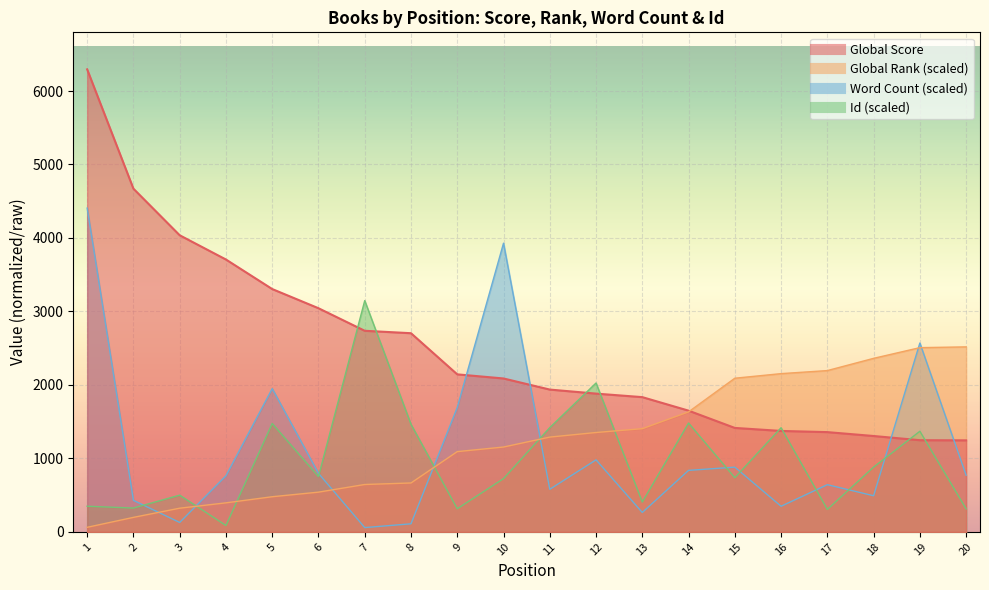

Rank the series at 1 from highest to lowest value.

Global Score, Word Count, Id, Global Rank